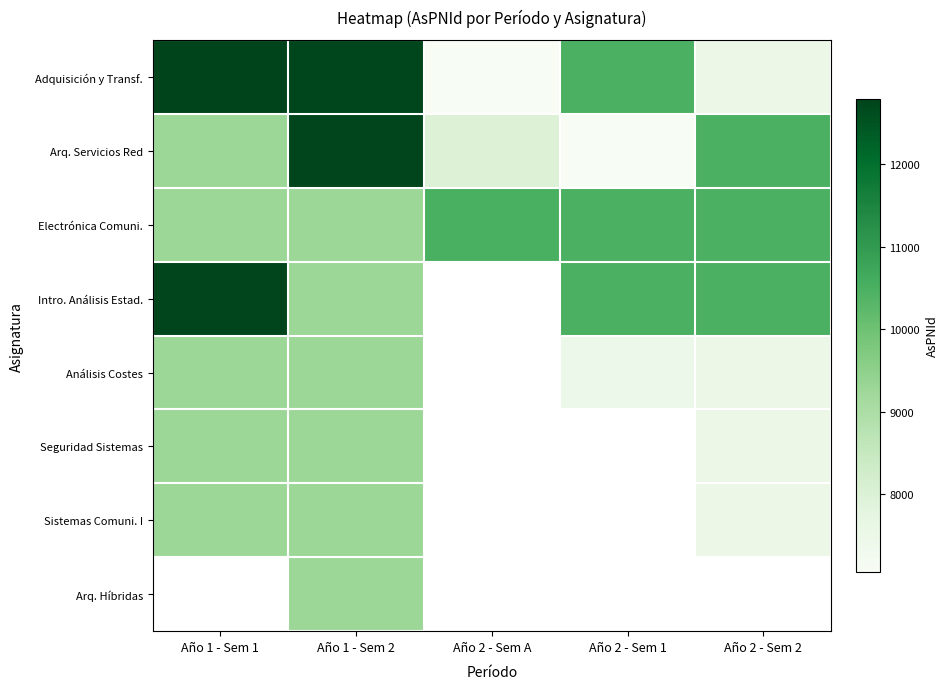

Which series has the largest total across all categories?

Adquisición y Transf.